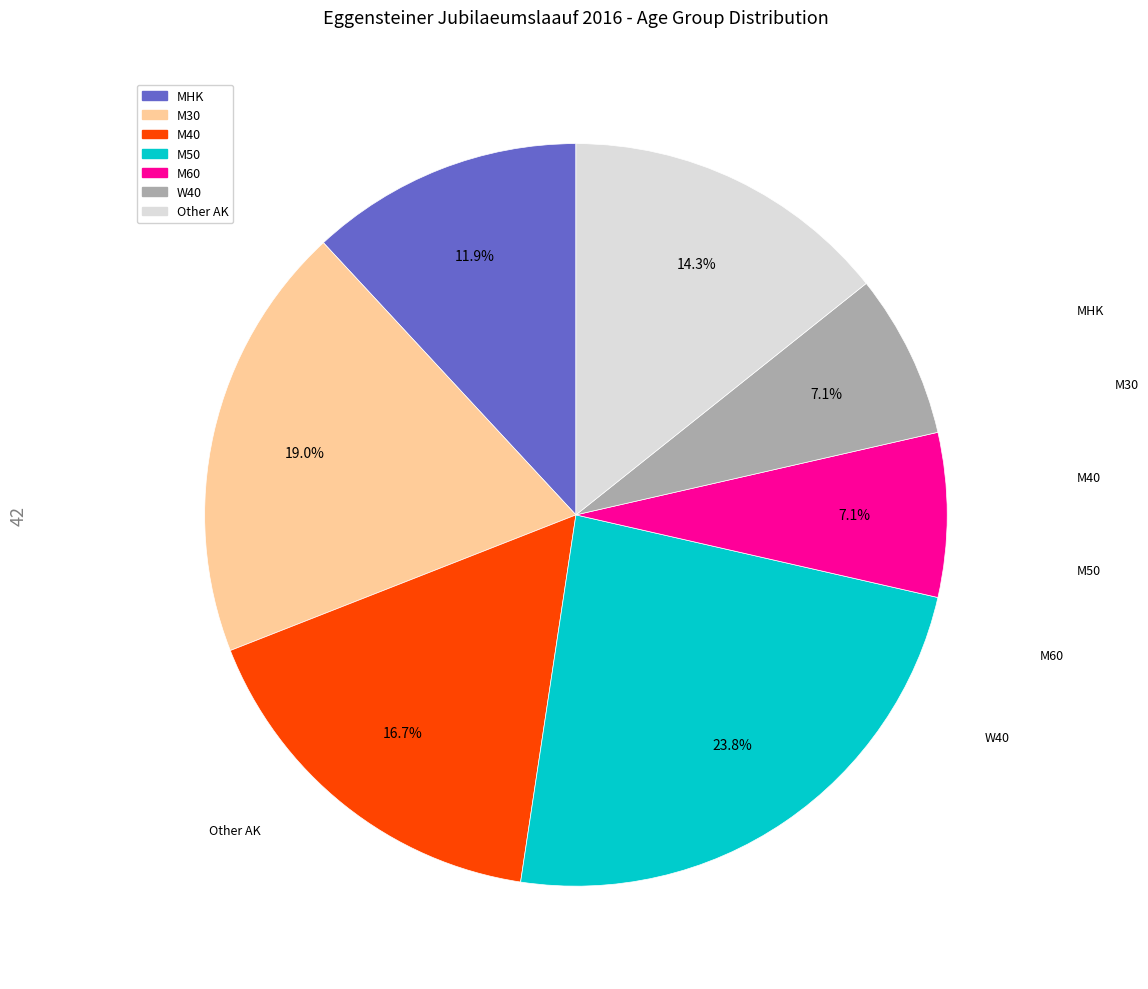

The W40 slice represents 16% of the pie. True or false?

False